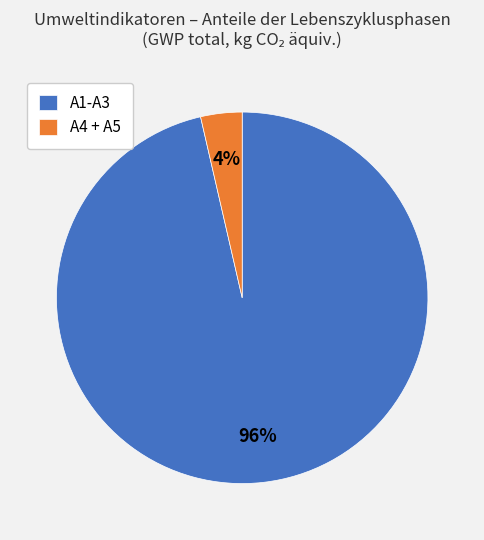

Combined, do A1-A3 and A4 + A5 account for over 50%?

Yes